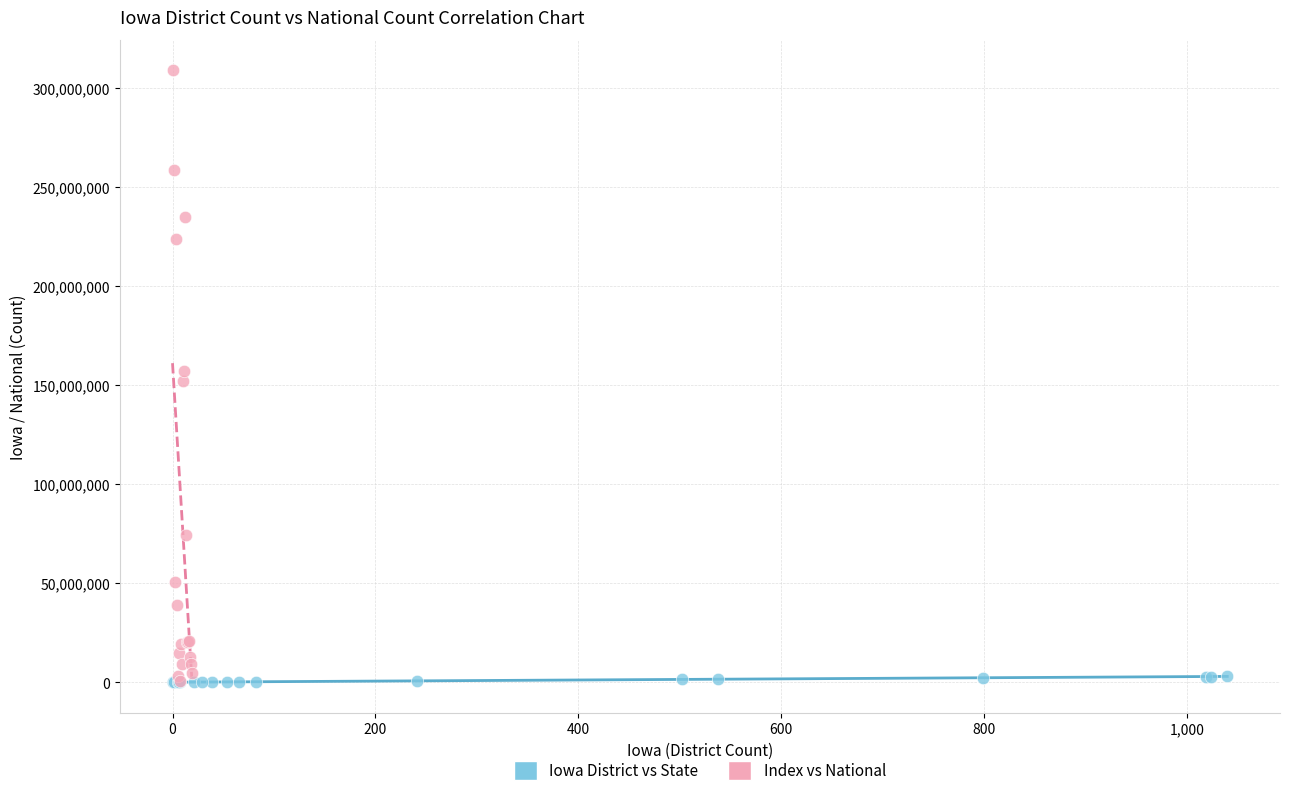

Which series contains the highest Y value?

Index vs National